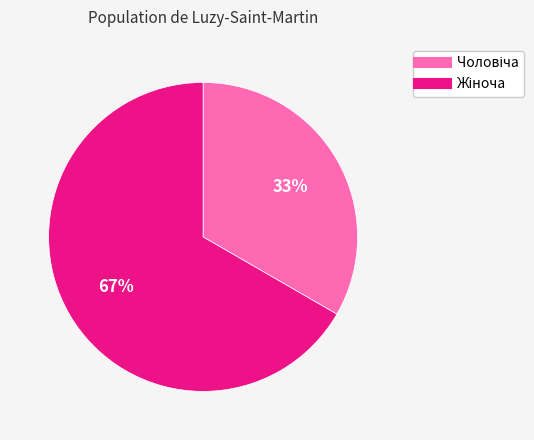

Does any single category account for the majority?

Yes